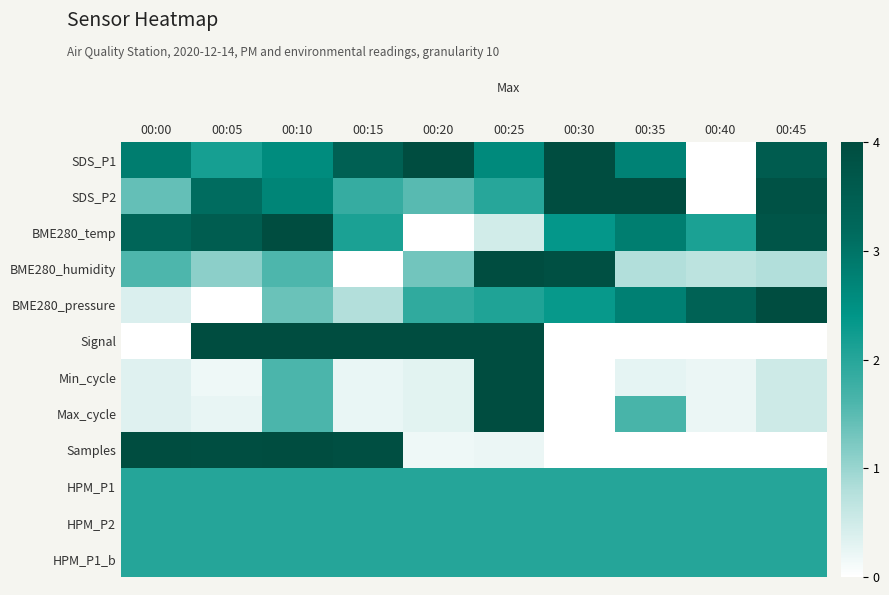

Between 00:00 and 00:40, which series saw the biggest shift?

Samples